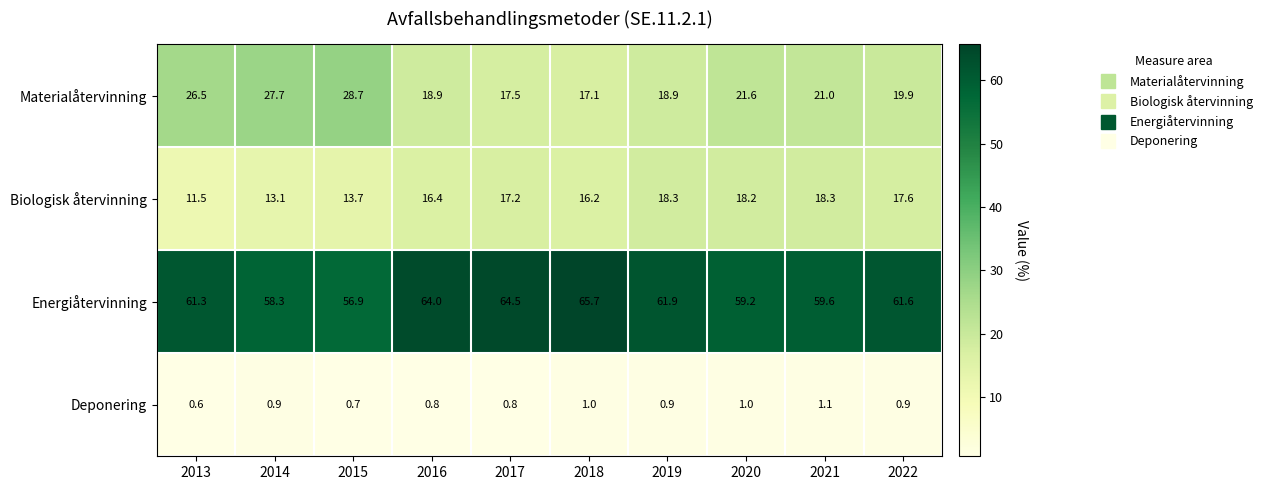

True or false: Energiåtervinning has a value of 65.7 at 2018.

True